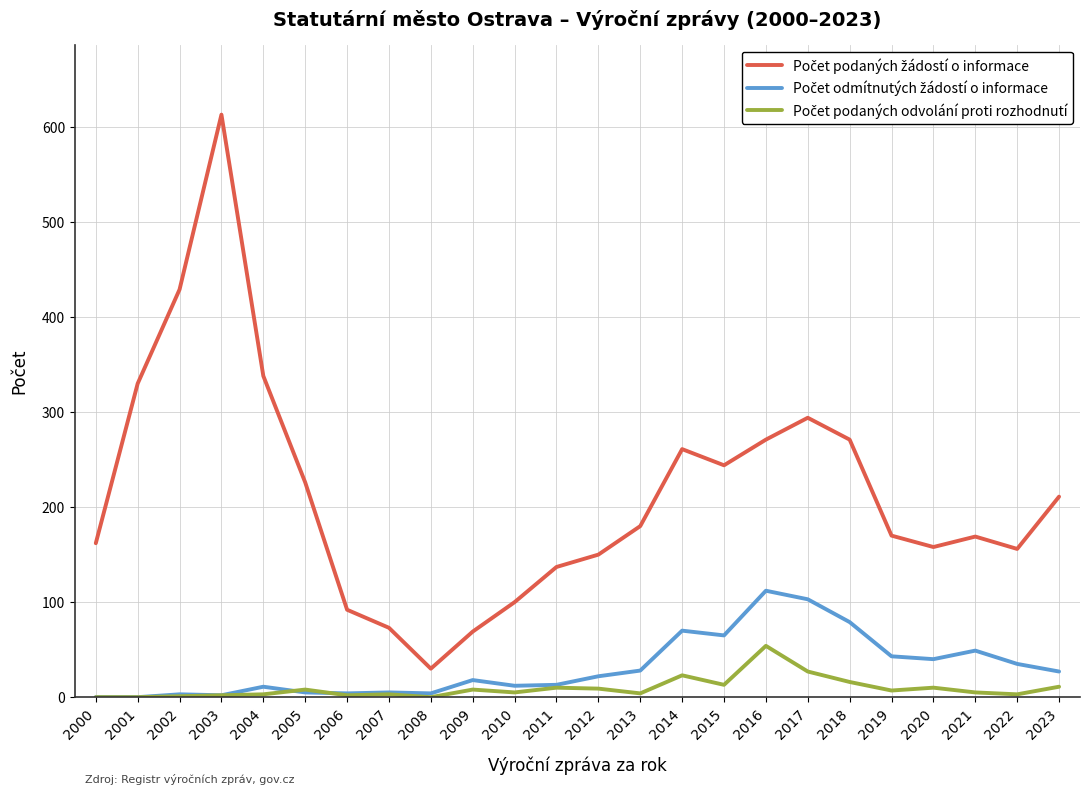

Which label corresponds to the largest value in the chart?

2003